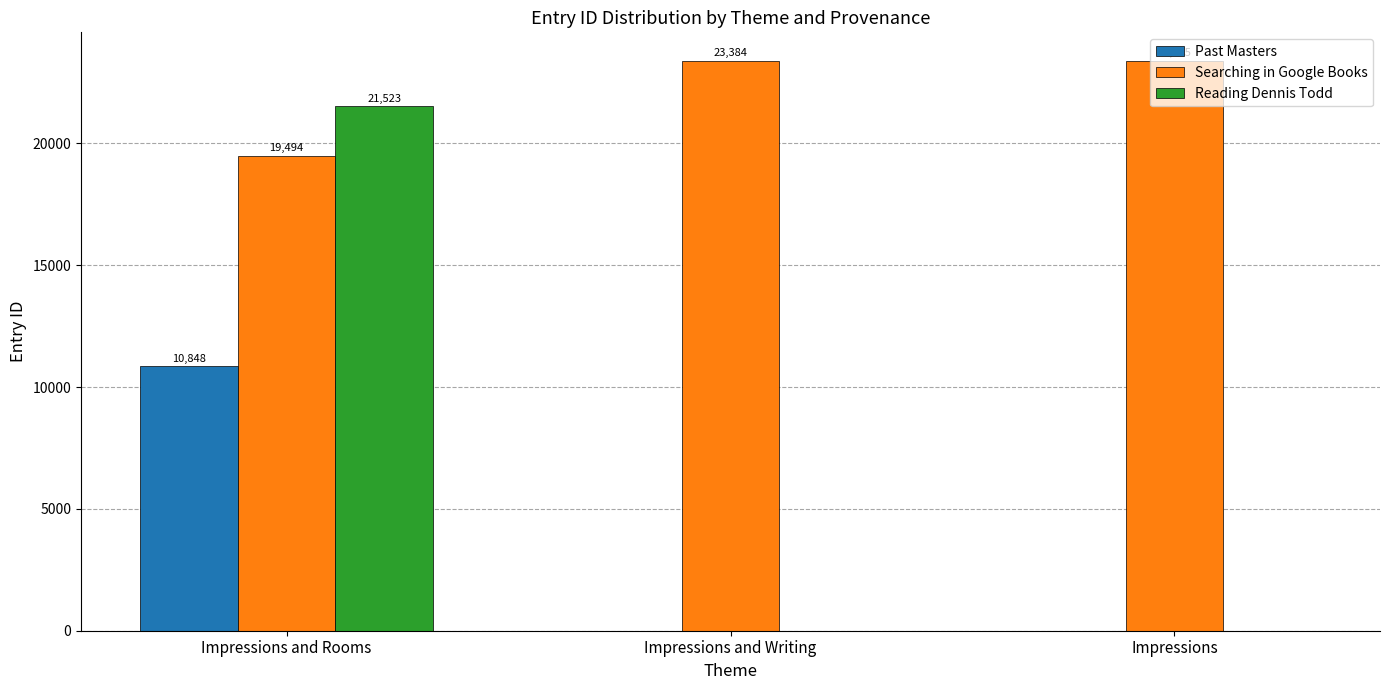

Which series has the largest range (max minus min)?

Reading Dennis Todd